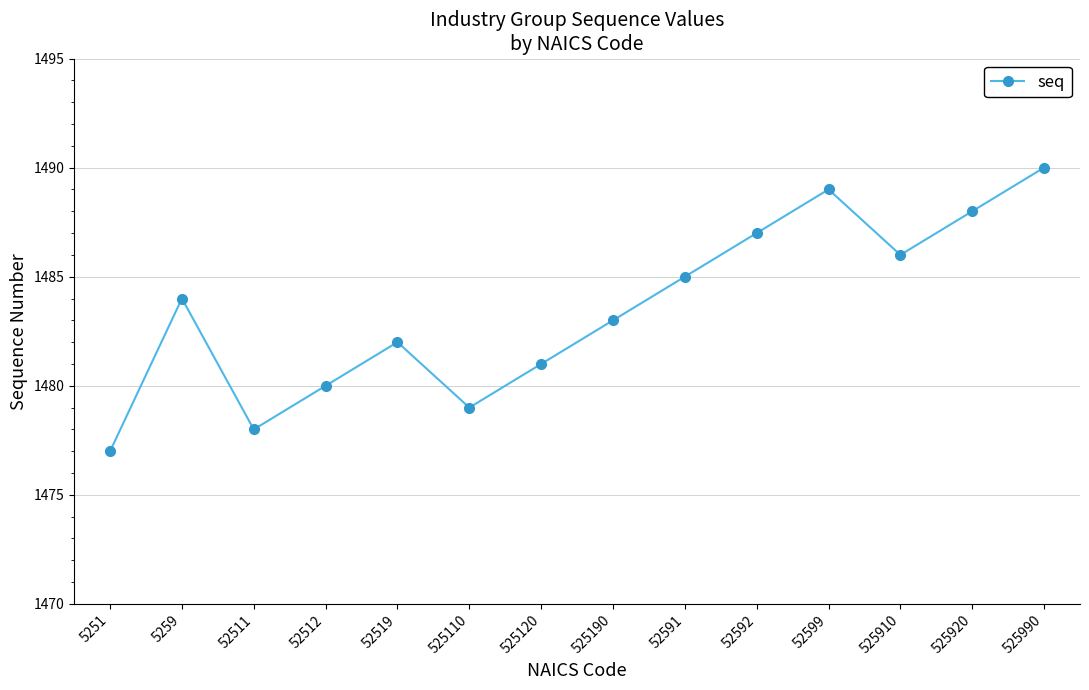

List the labels in order of value, smallest first.

5251, 52511, 525110, 52512, 525120, 52519, 525190, 5259, 52591, 525910, 52592, 525920, 52599, 525990